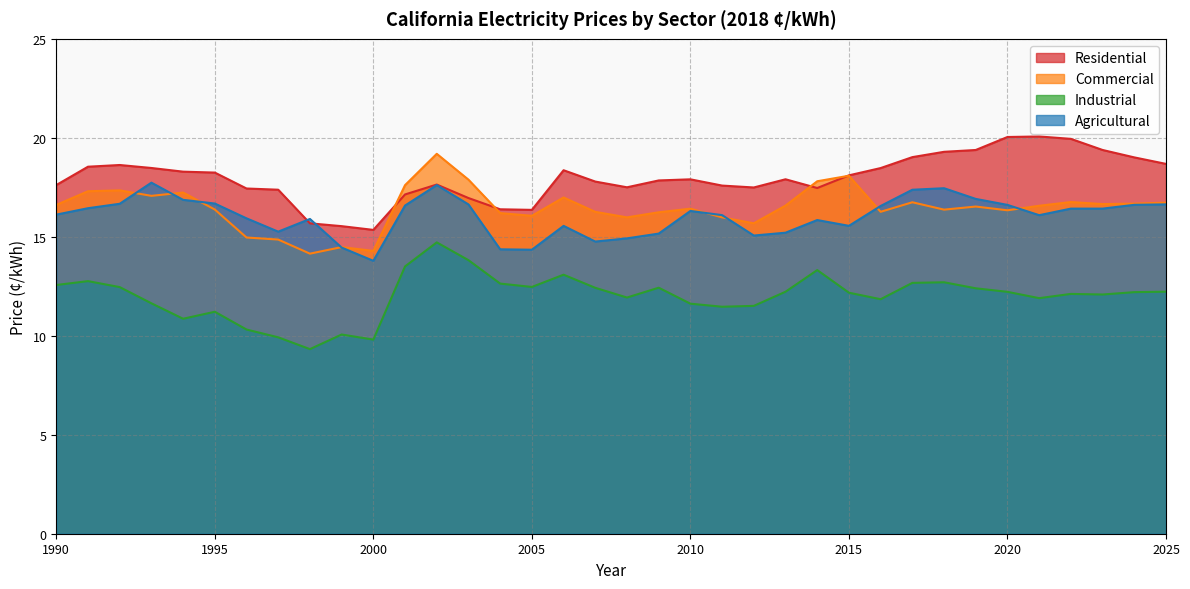

How many lines are shown in the chart?

4